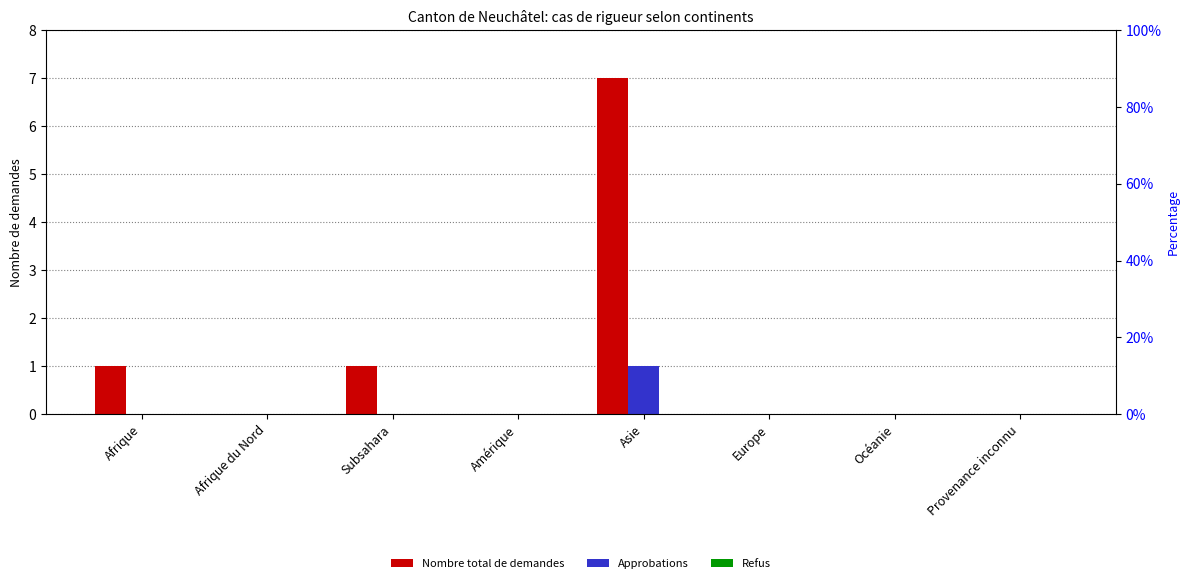

True or false: Refus has a value of 0 at Provenance inconnu.

True